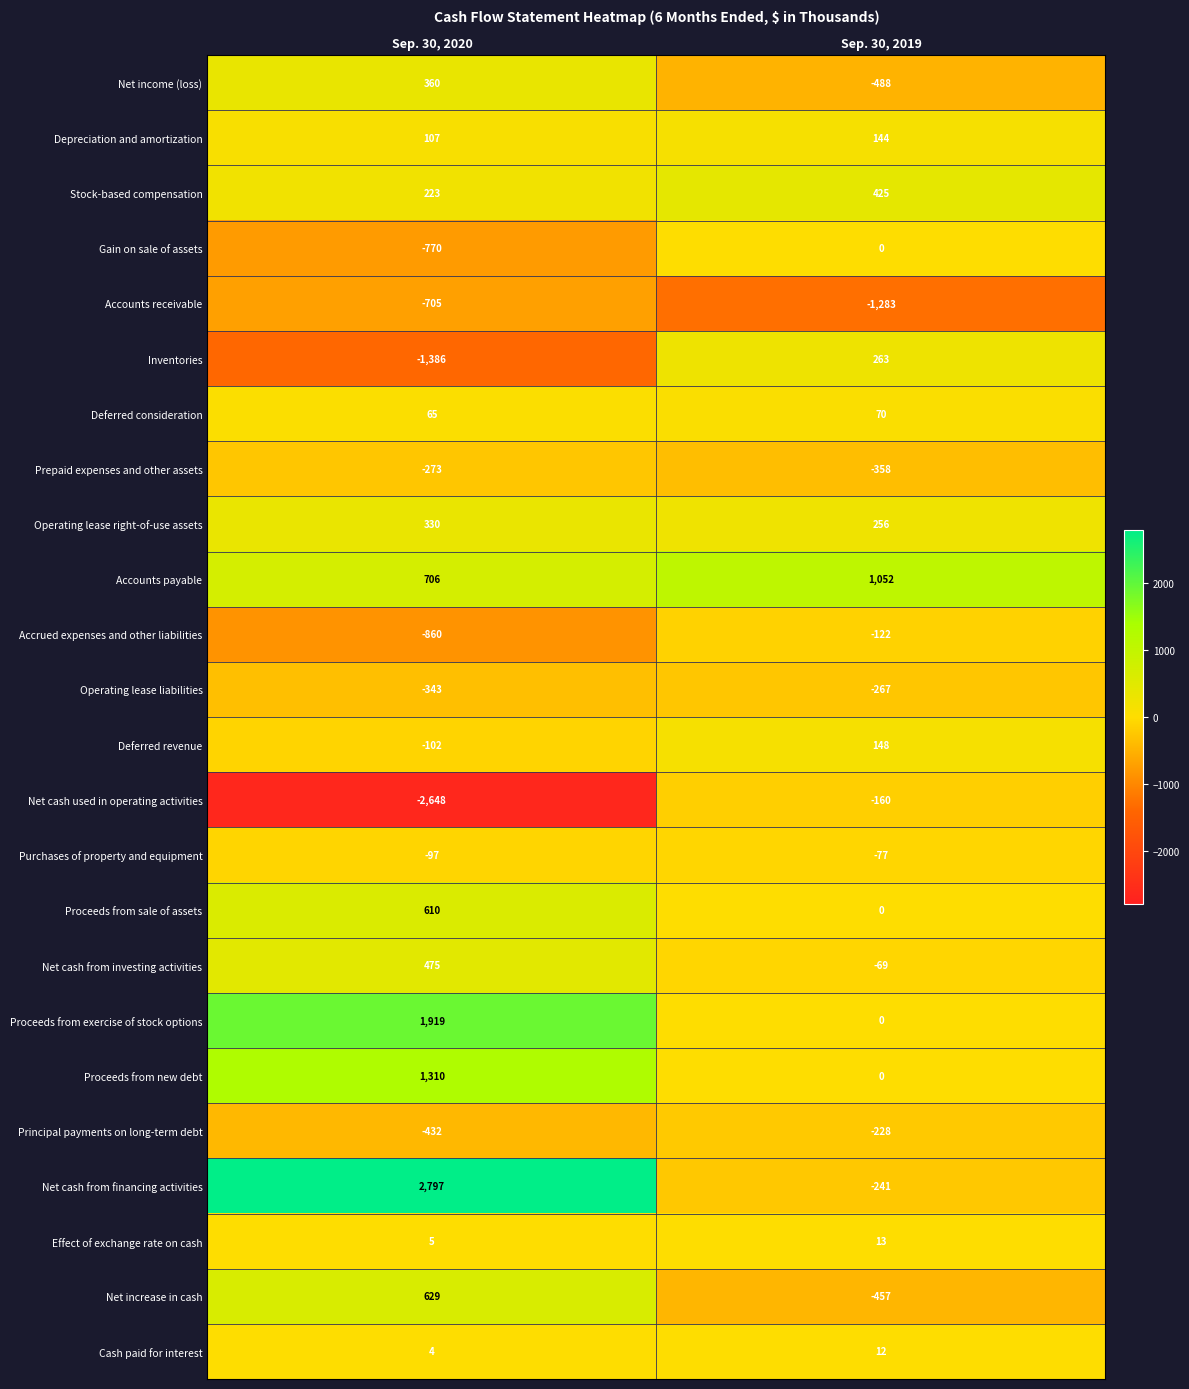

At which label is Purchases of property and equipment closest to -87?

Sep. 30, 2020